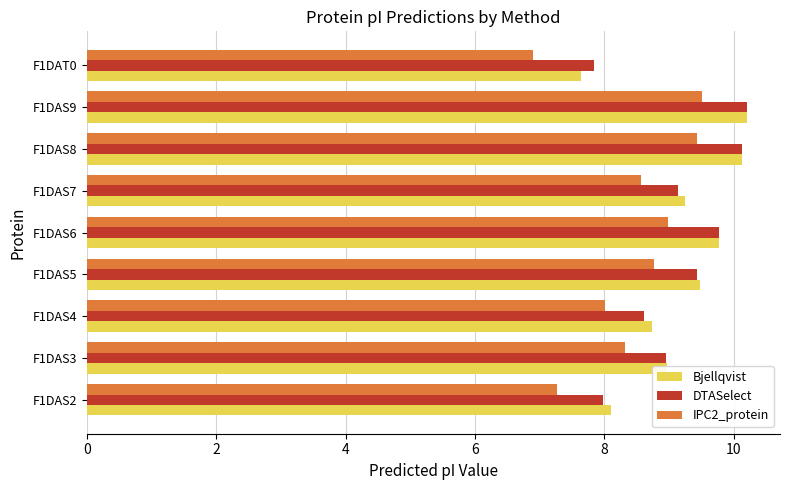

What is the difference between the maximum and minimum values in the DTASelect series?

2.4